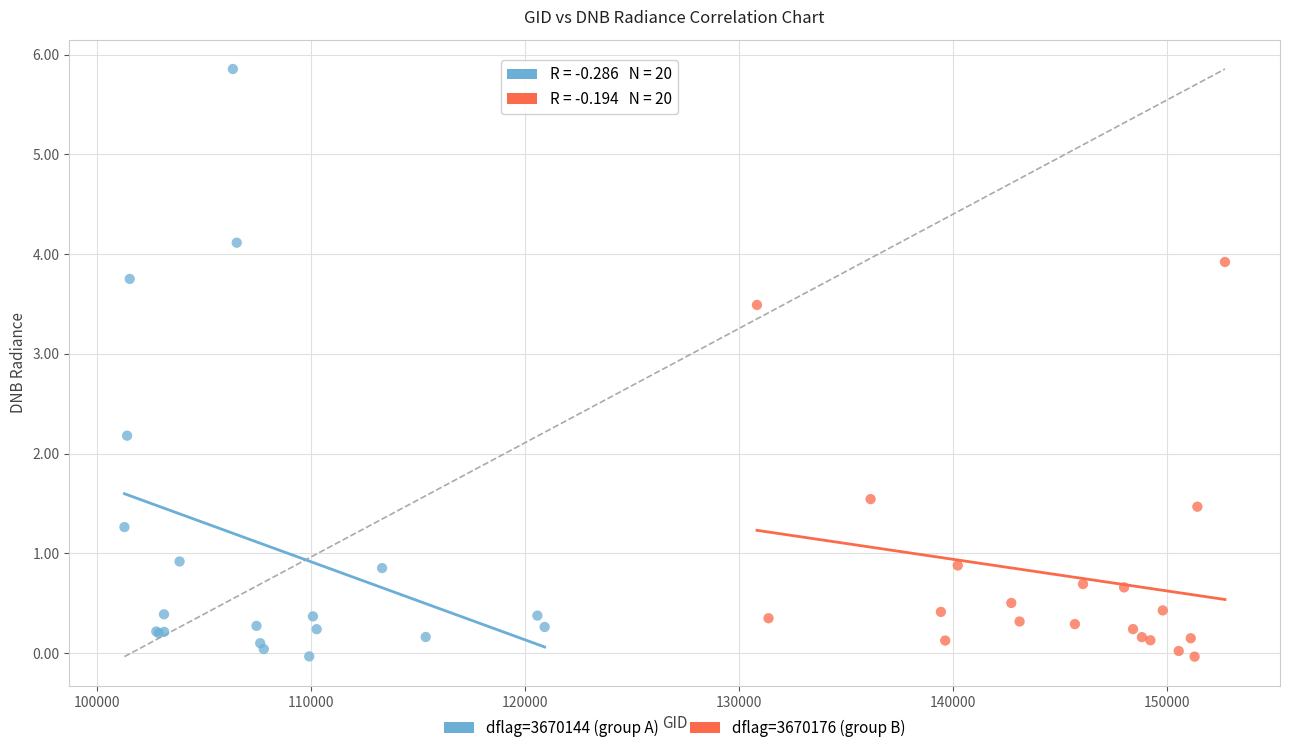

Which series has the widest spread of Y values?

dflag=3670144 (group A)